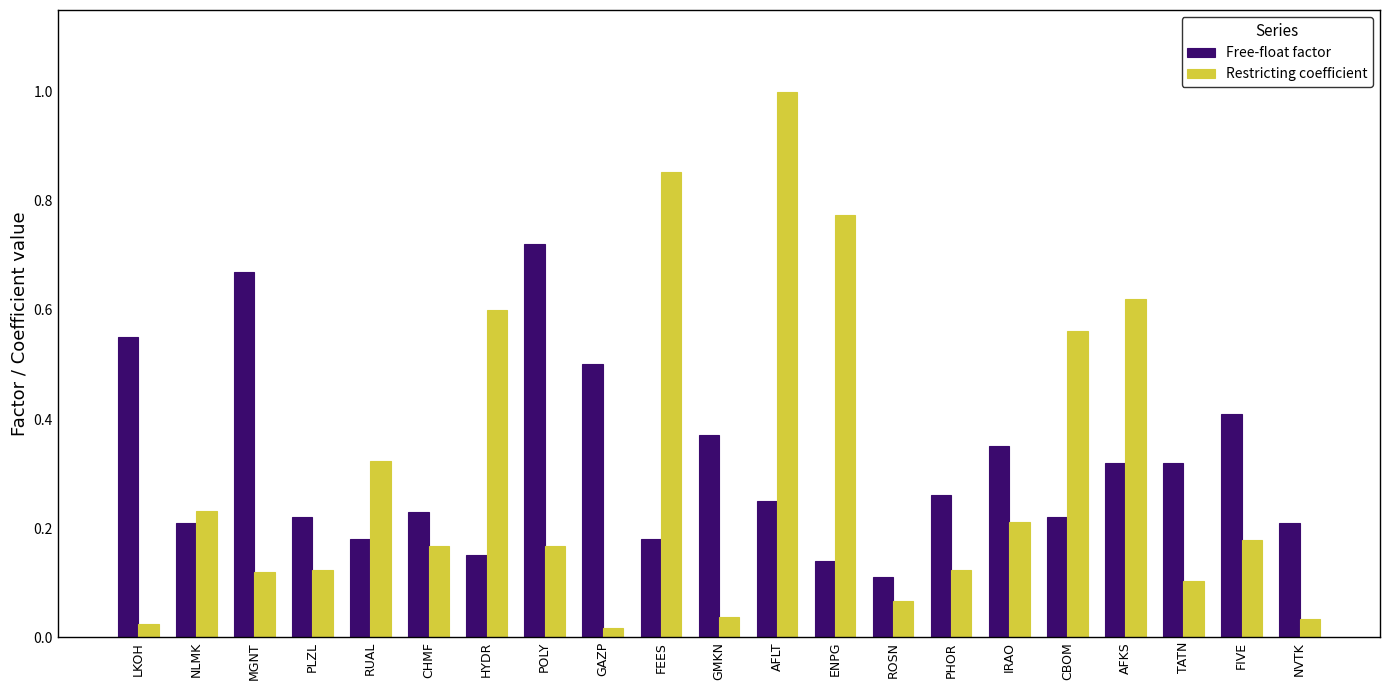

At which label does Free-float factor reach its peak?

POLY